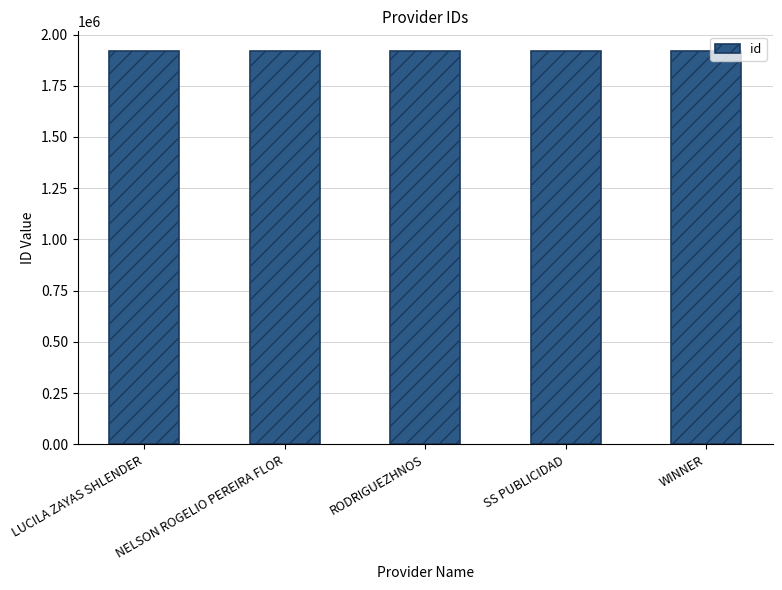

What is the average value?

1919612